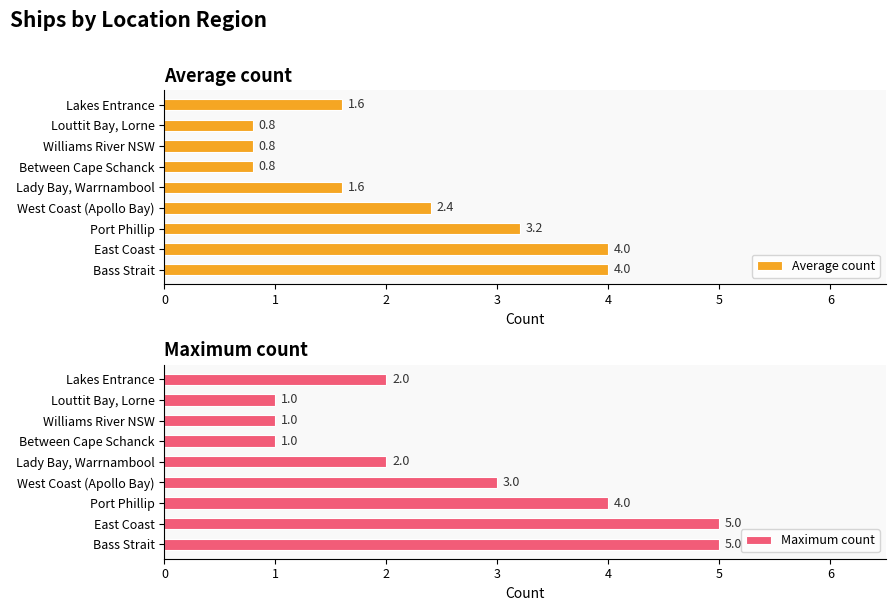

How many groups of bars are there?

9